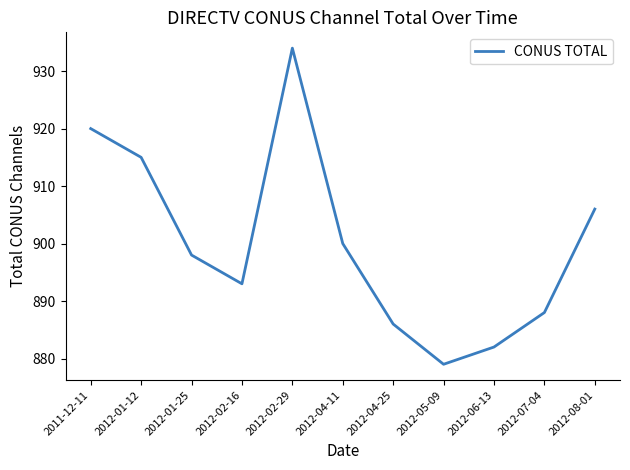

Which has a higher value, 2012-02-29 or 2012-01-12?

2012-02-29